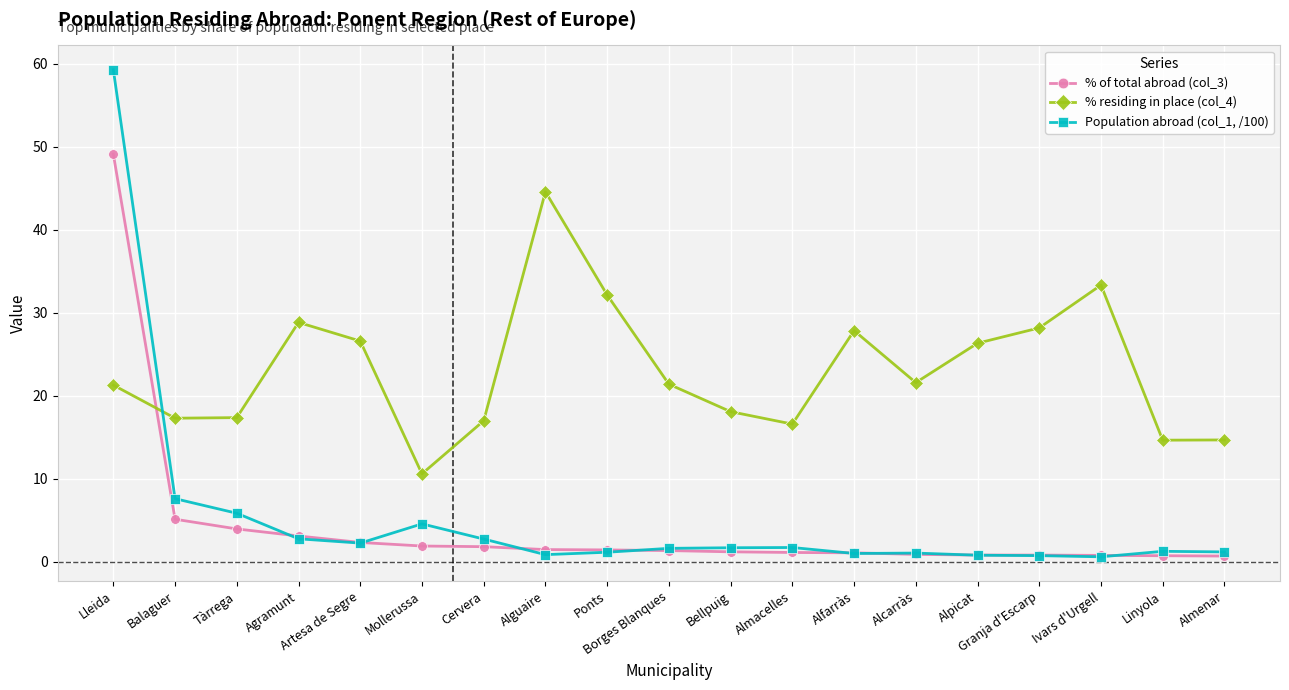

At which category does % residing in place (col_4) reach its first local peak?

Agramunt